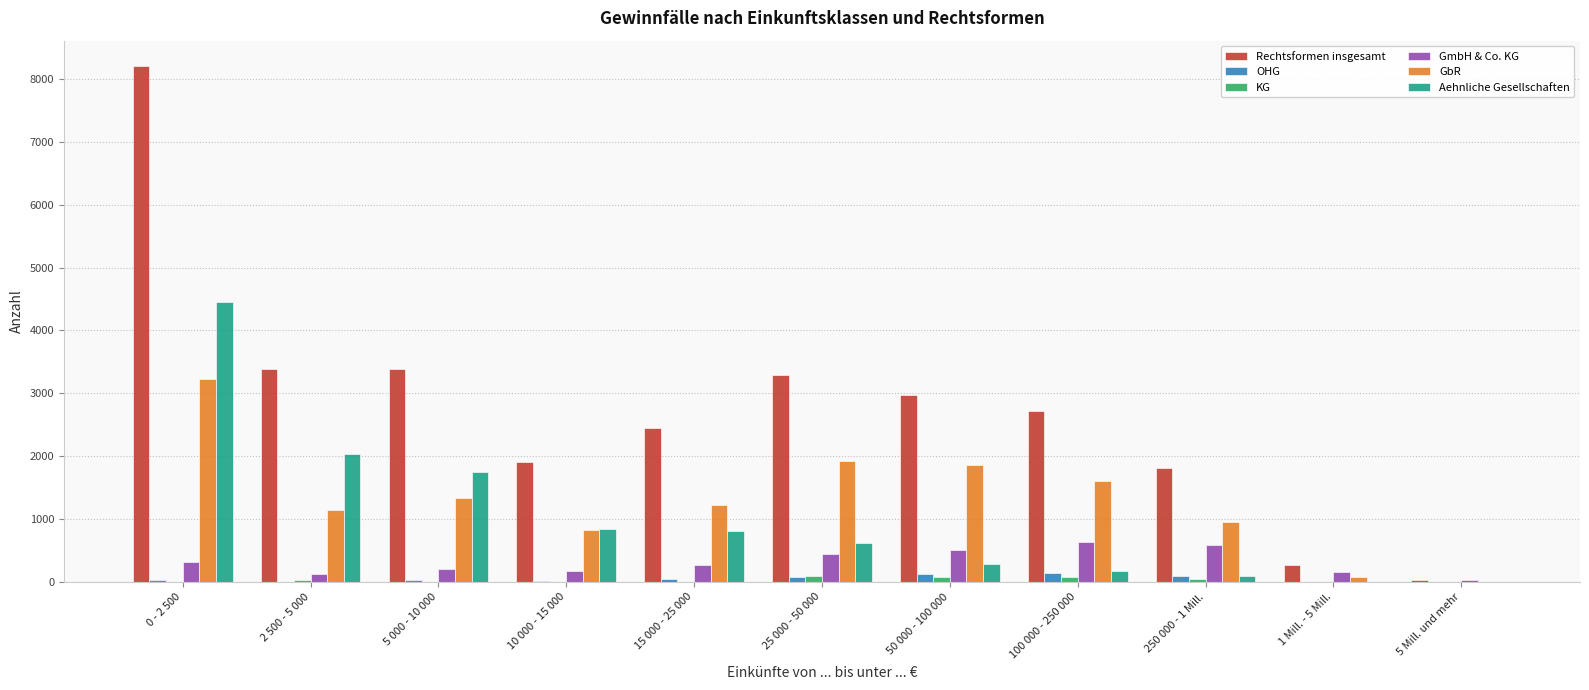

What is the sum of all Rechtsformen insgesamt values?

30439